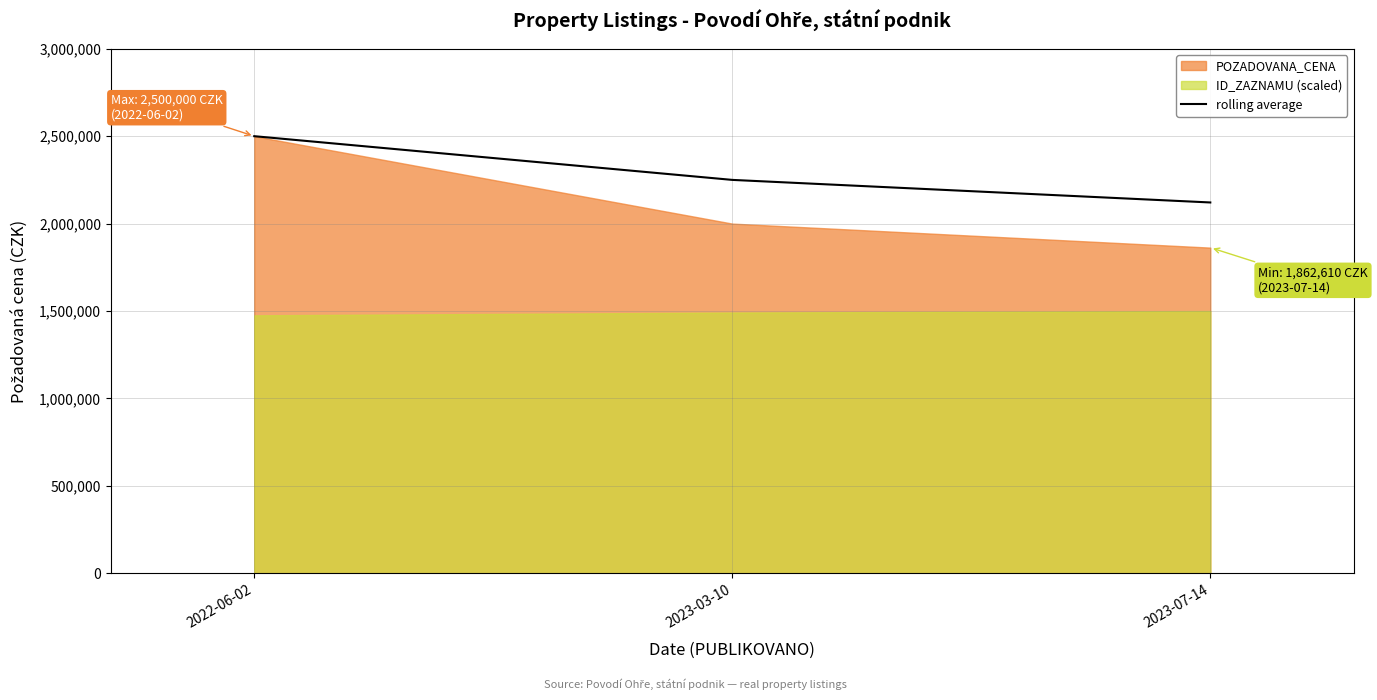

Reading left to right, what are all the values shown in this chart?

2500000	2250000	2120870